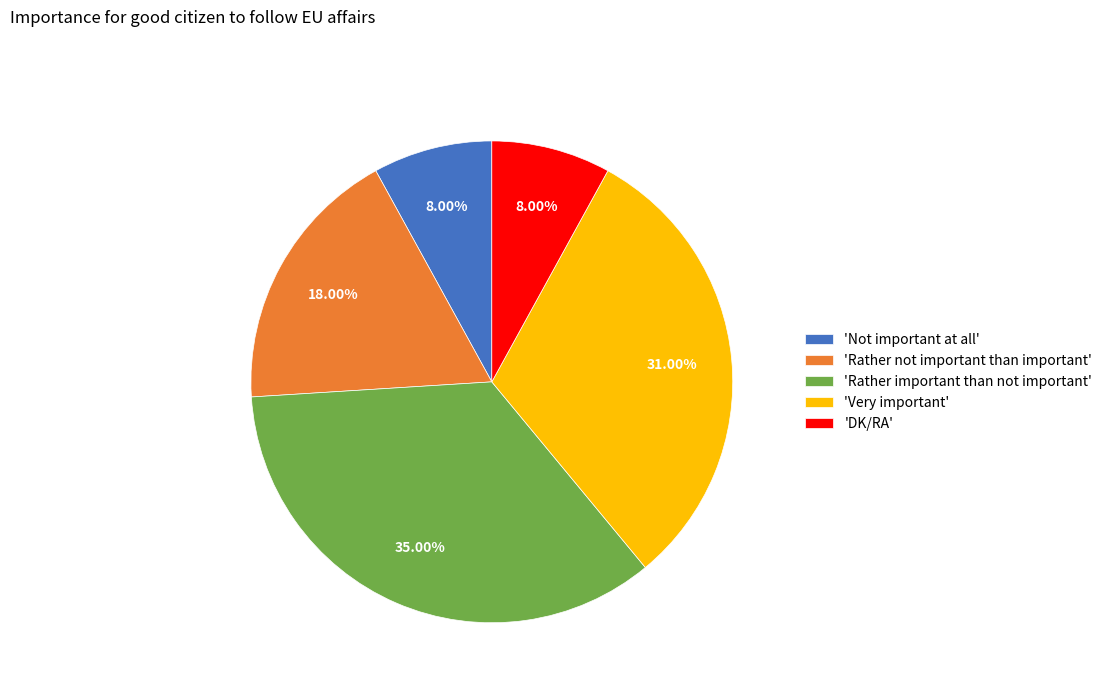

Does any single category account for the majority?

No